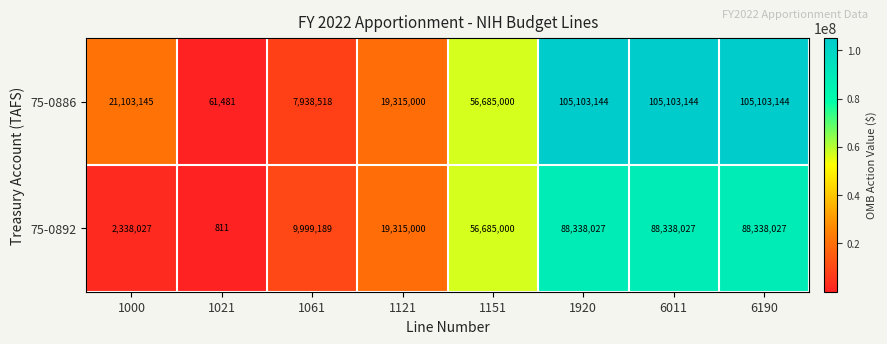

What is the total value across all series at 6011?

193441171